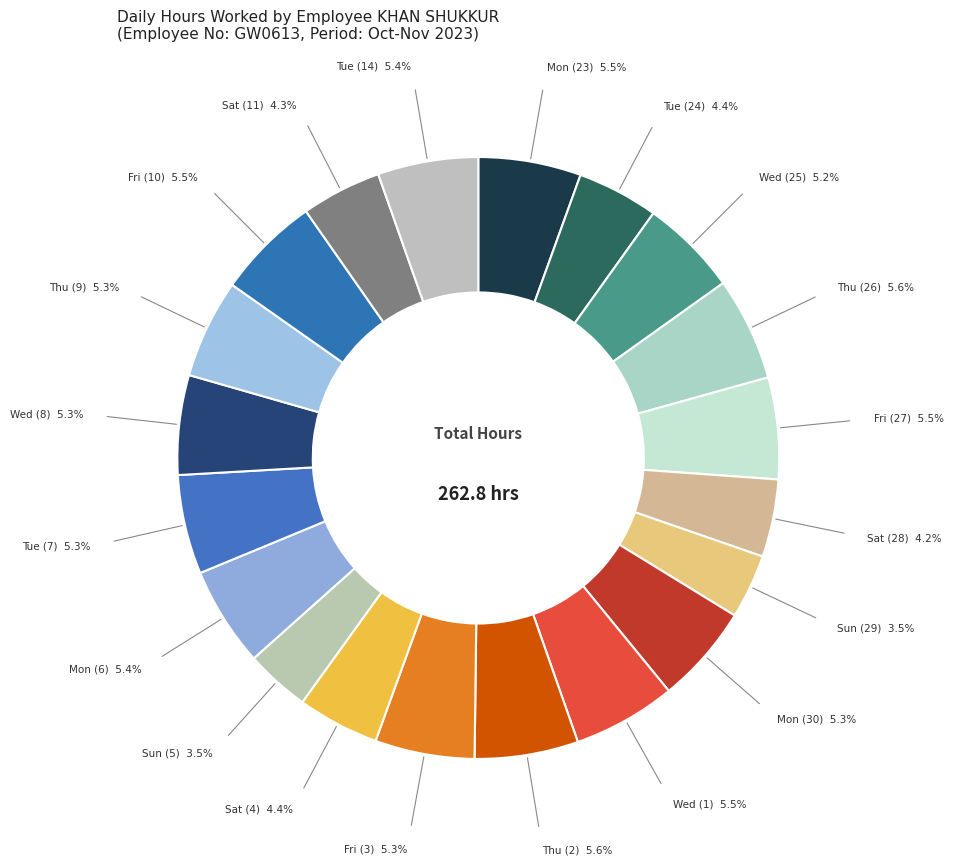

Count the number of slices in the pie.

20